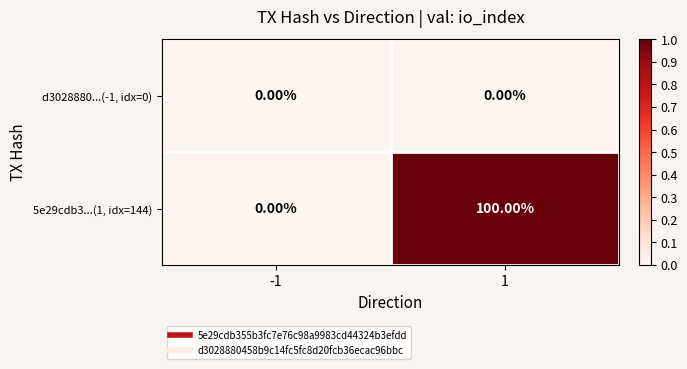

Is the value of d3028880...(-1, idx=0) at -1 greater than the value of 5e29cdb3...(1, idx=144) at 1?

No